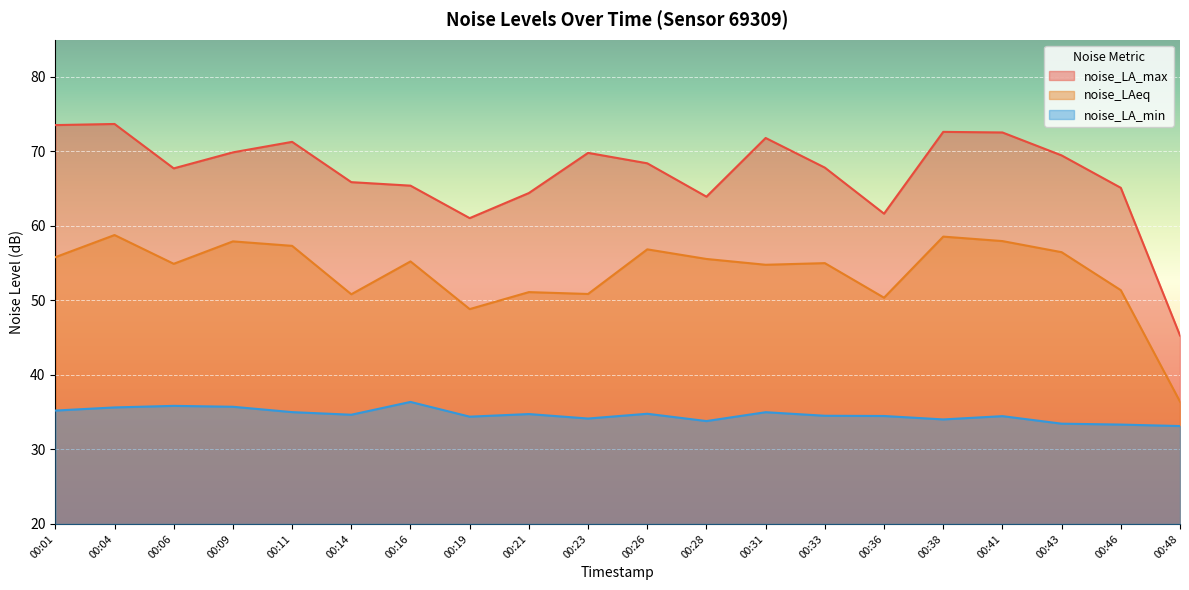

What is the maximum value for noise_LAeq?

58.8